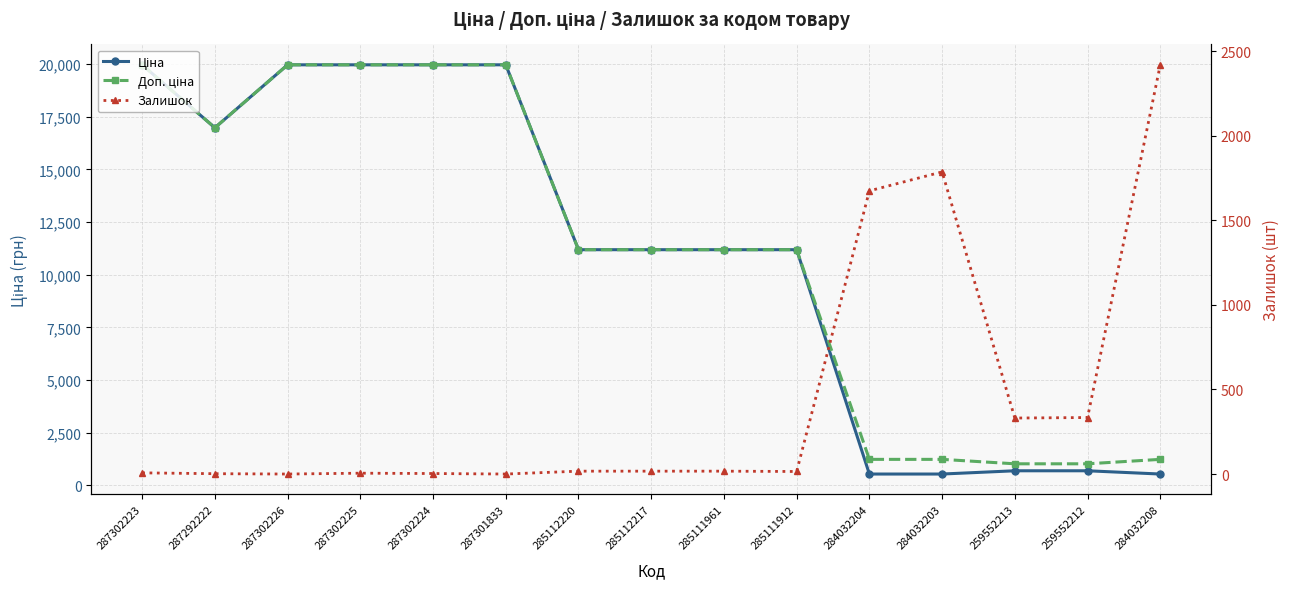

What is the difference between the highest and lowest values at 285111961?

11171.2